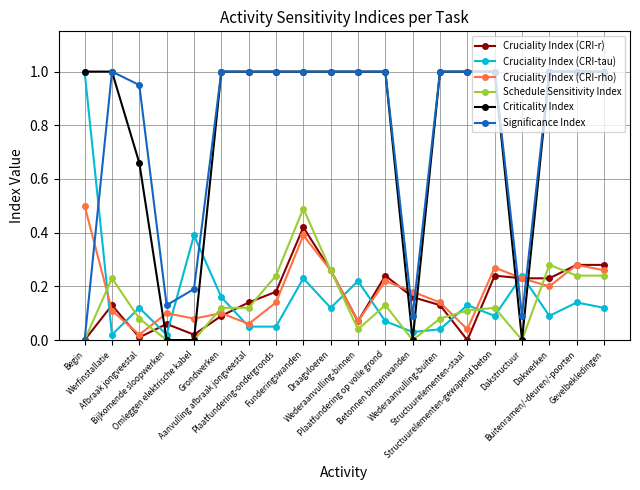

What is the value of the Criticality Index point at the 9th from the left?

1.0